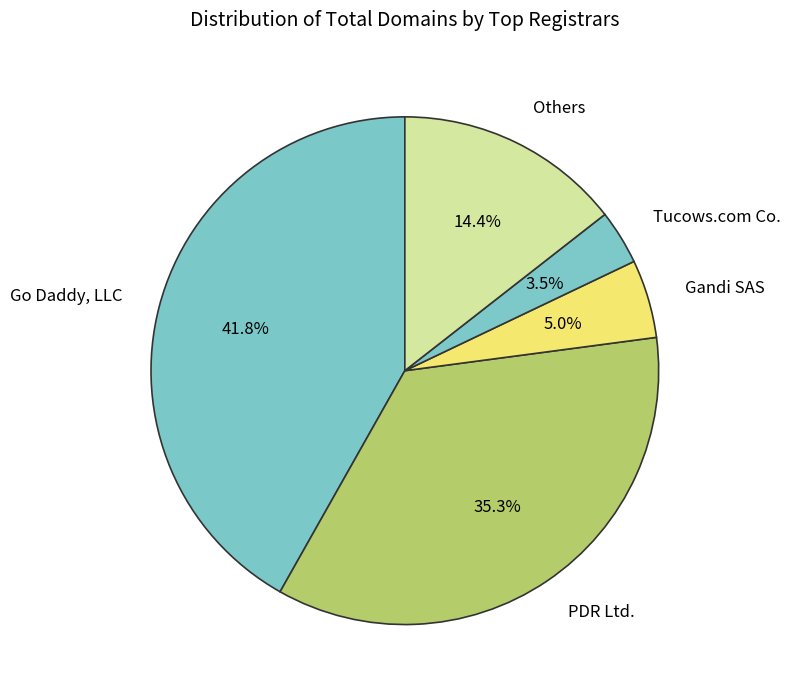

What is the total percentage of Go Daddy, LLC and Tucows.com Co.?

45.3%